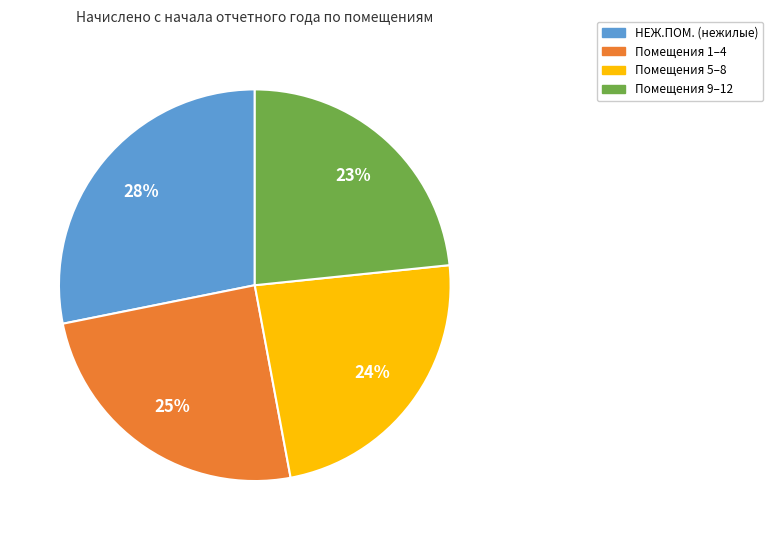

To the nearest percent, what is the average slice percentage?

25%